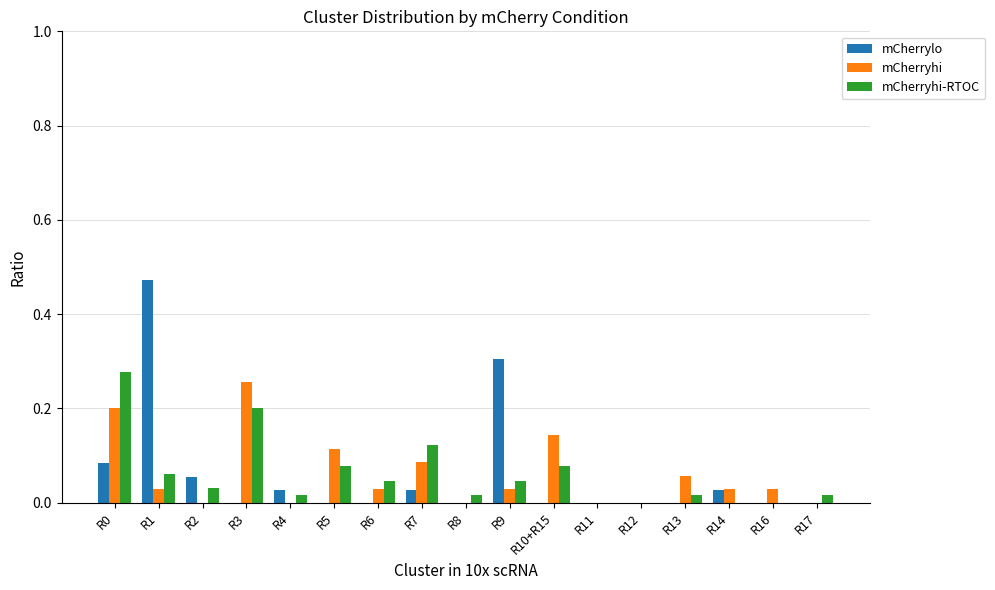

The mCherryhi series shows 0.0 at R4. True or false?

True